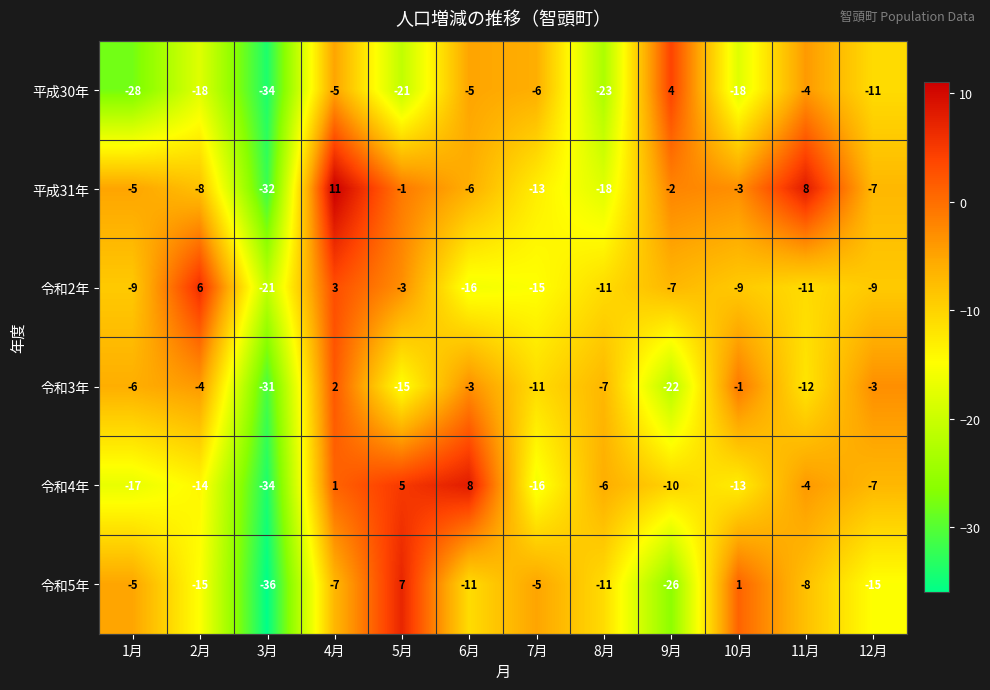

Which category has the highest value in the 令和4年 series?

6月